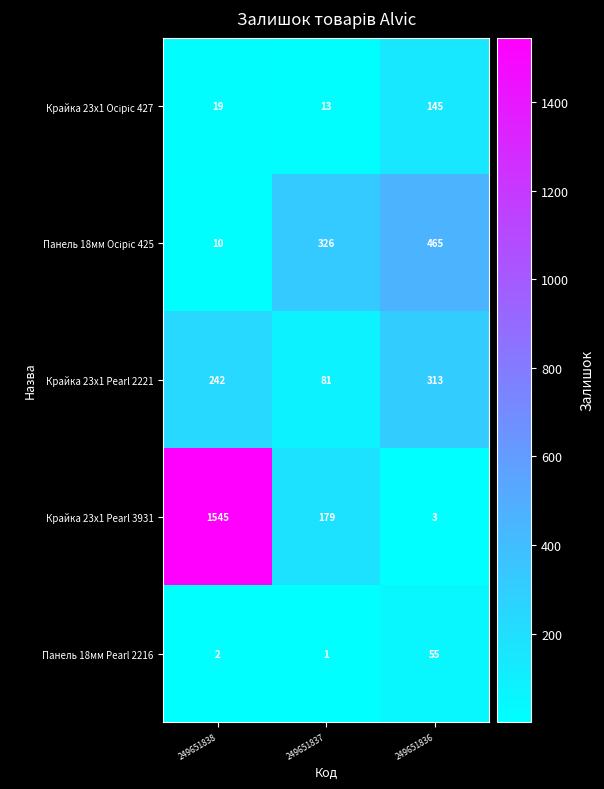

Which series has the largest total across all categories?

Крайка 23x1 Pearl 3931